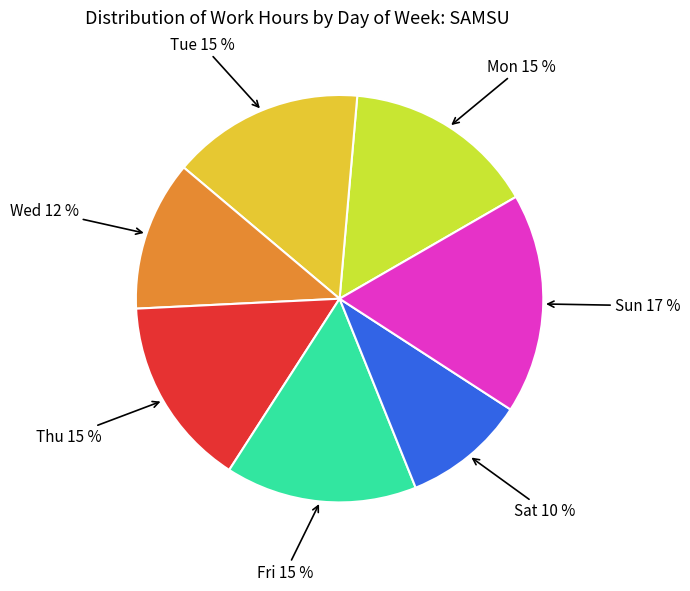

Is there any slice that represents more than half of the pie?

No